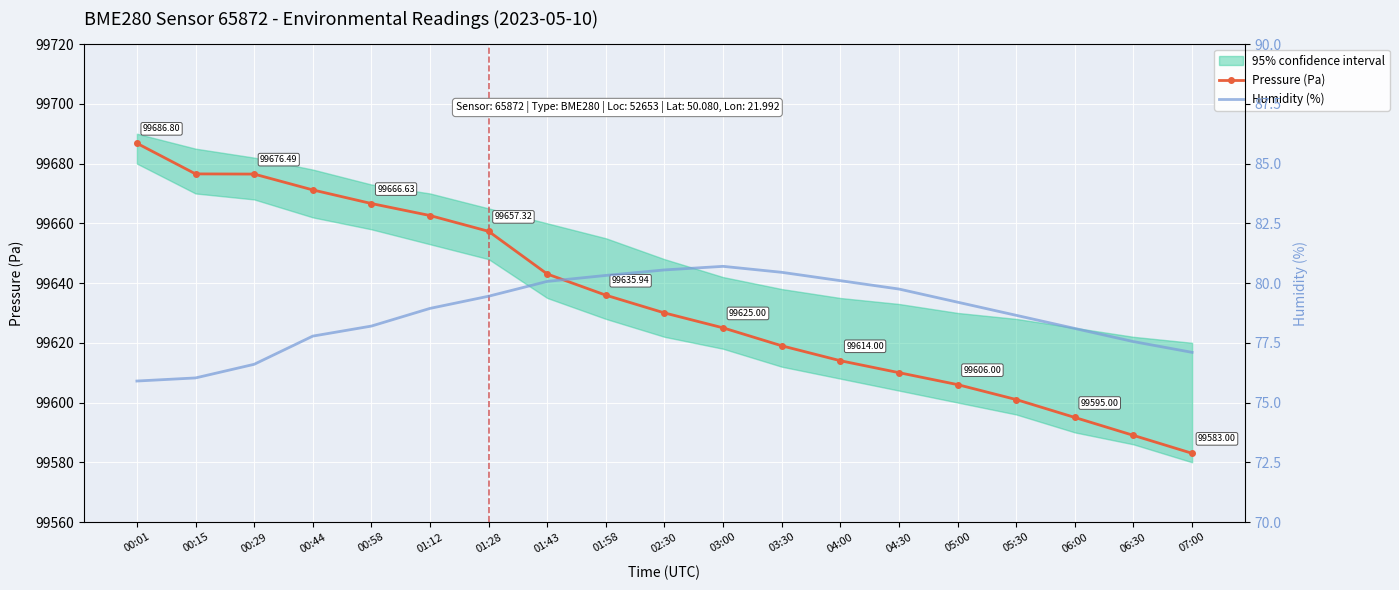

What is the label of the 3rd point from the left?

00:29